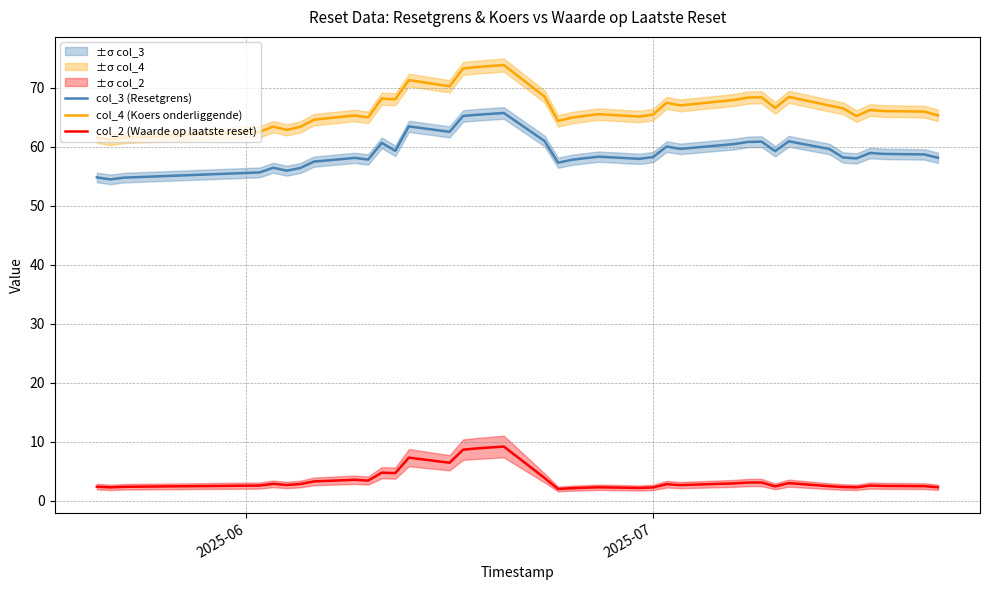

True or false: col_4 (Koers onderliggende) and col_2 (Waarde op laatste reset) intersect in this chart.

False